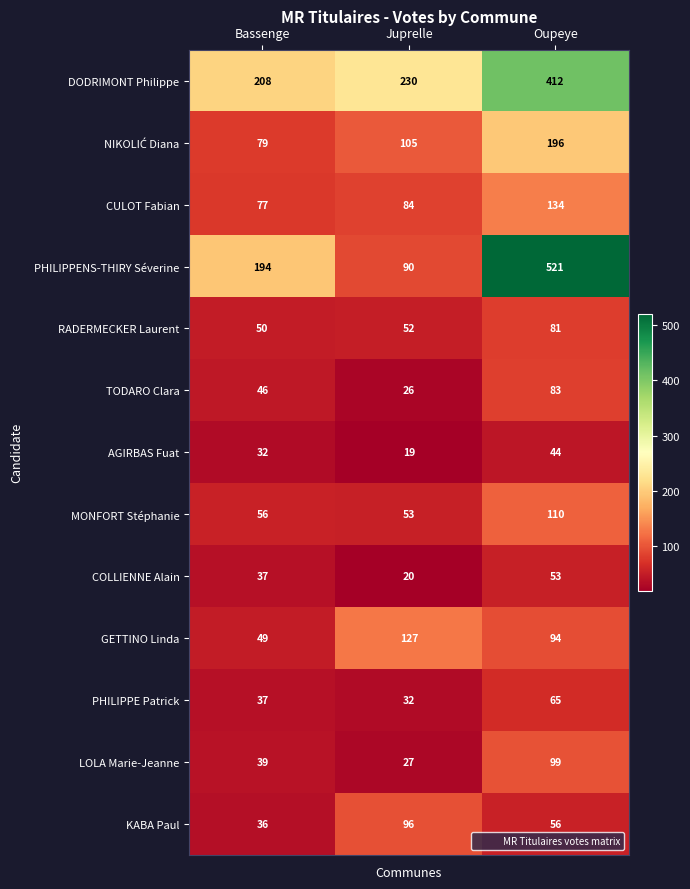

Which series has the largest total across all categories?

DODRIMONT Philippe